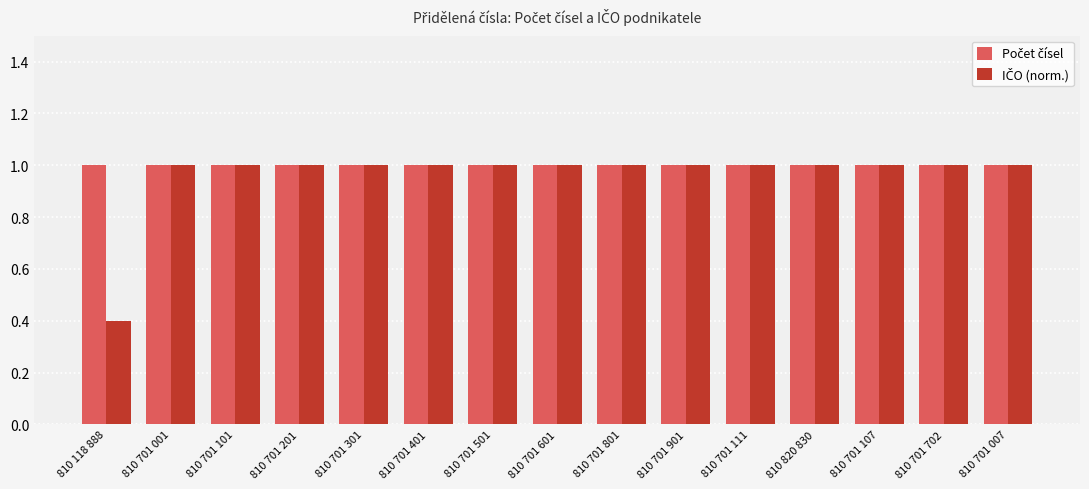

What is the total value across all series at 810 701 201?

2.0